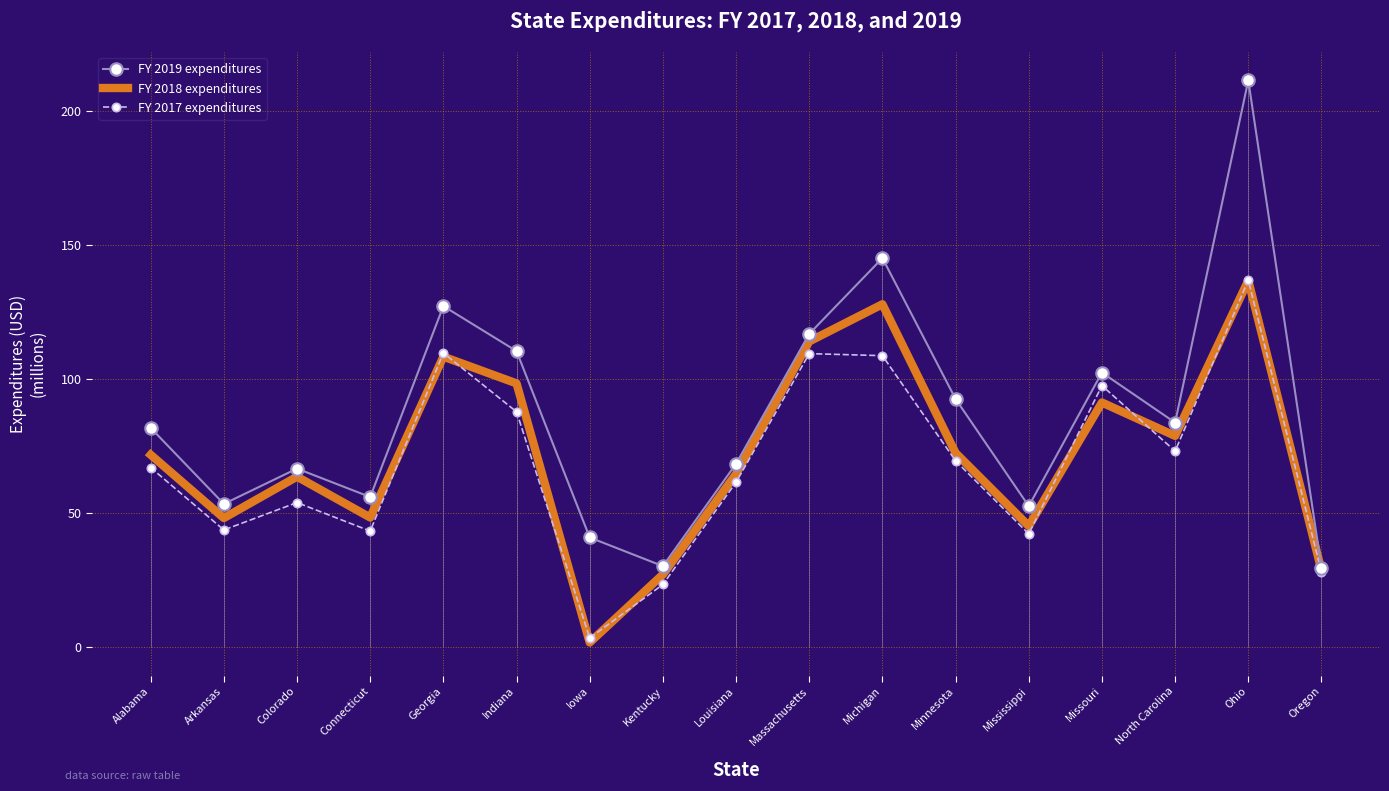

Which series has the widest spread of values?

FY 2019 expenditures